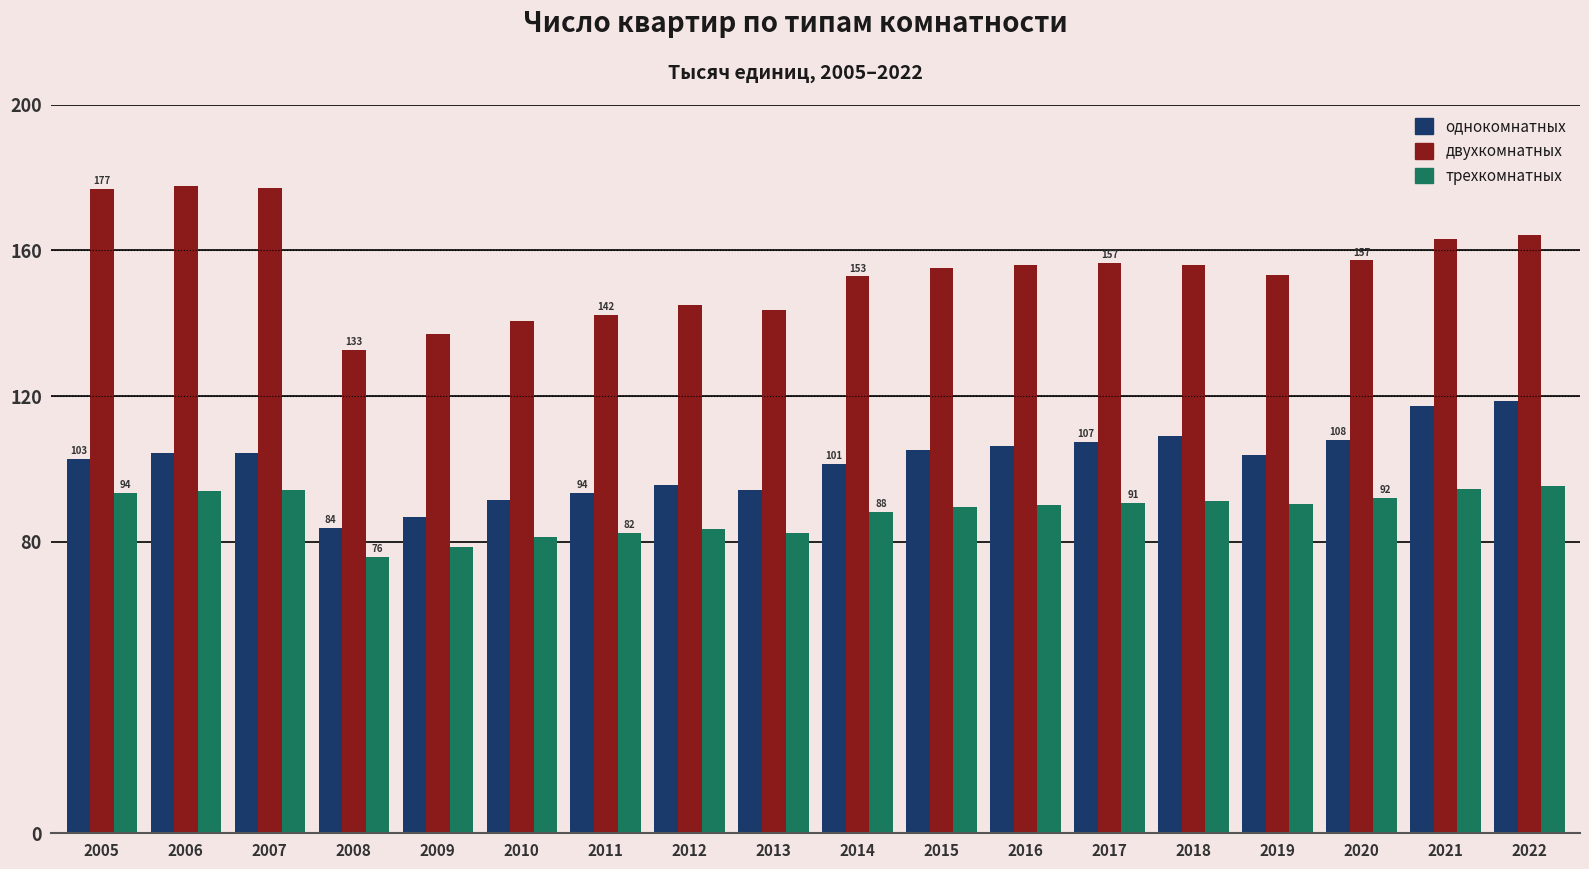

What is the difference between the maximum and minimum values in the трехкомнатных series?

19.4